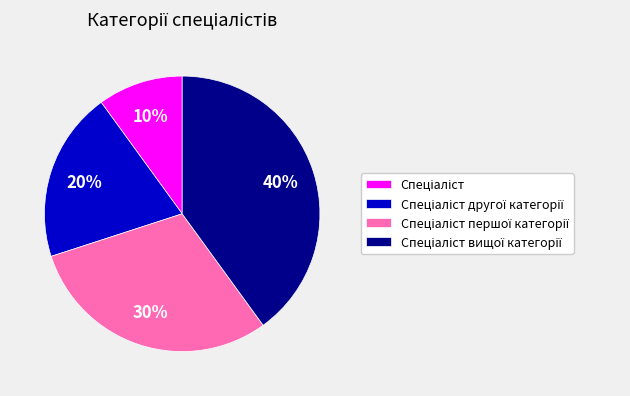

Does any single category account for the majority?

No